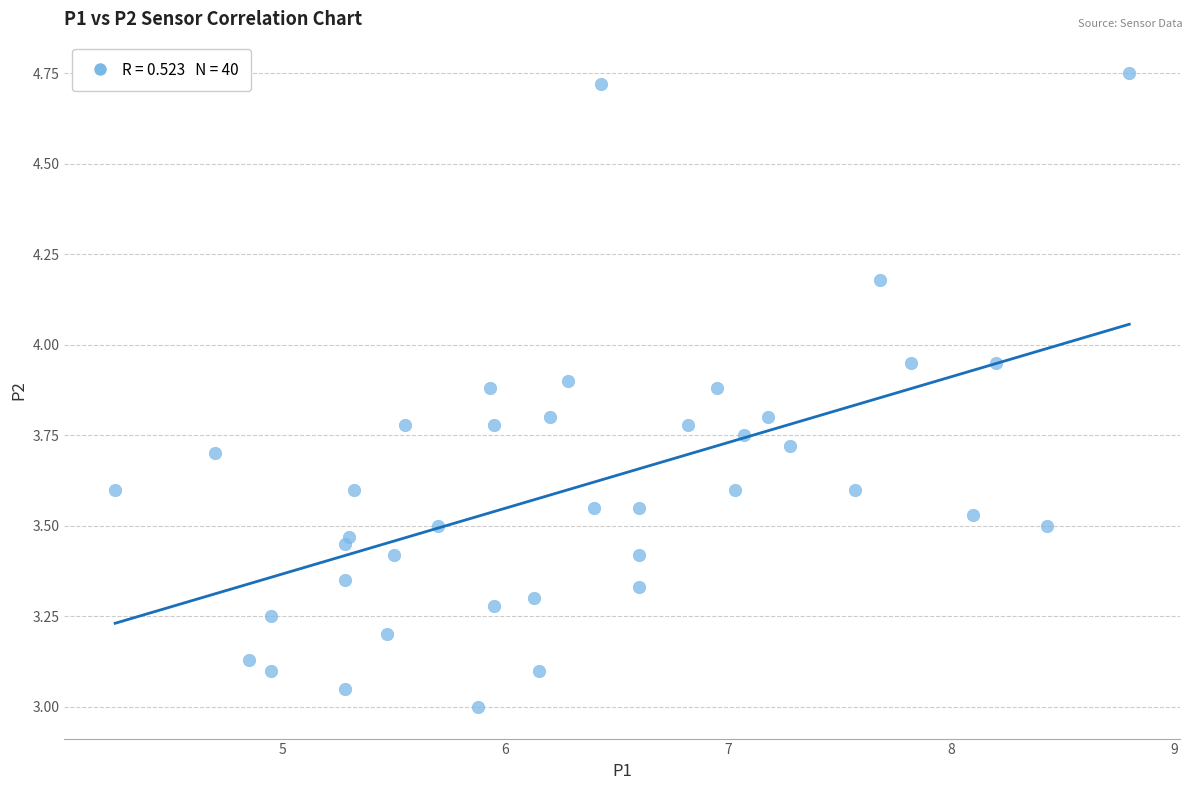

What is the range of X values (max minus min)?

4.6